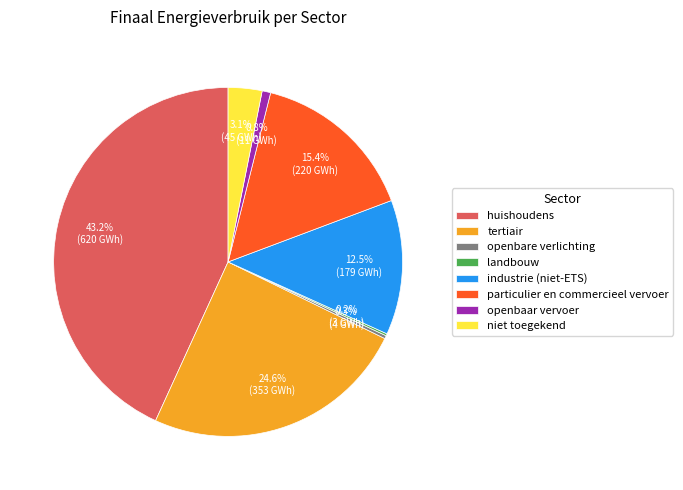

Which slice is the largest?

huishoudens